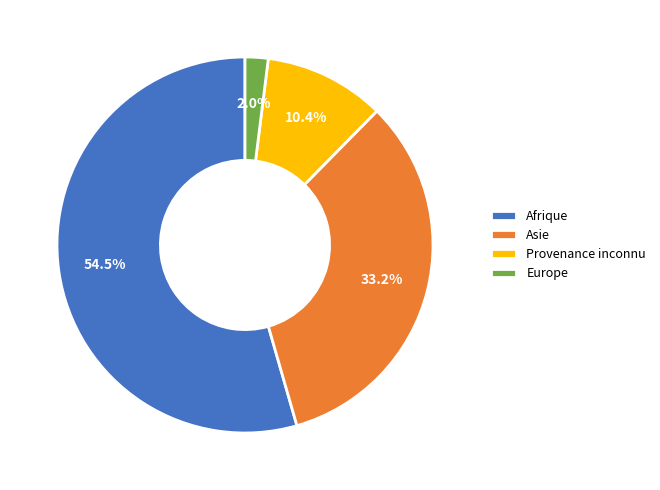

Do Afrique and Asie together represent more than half of the pie?

Yes